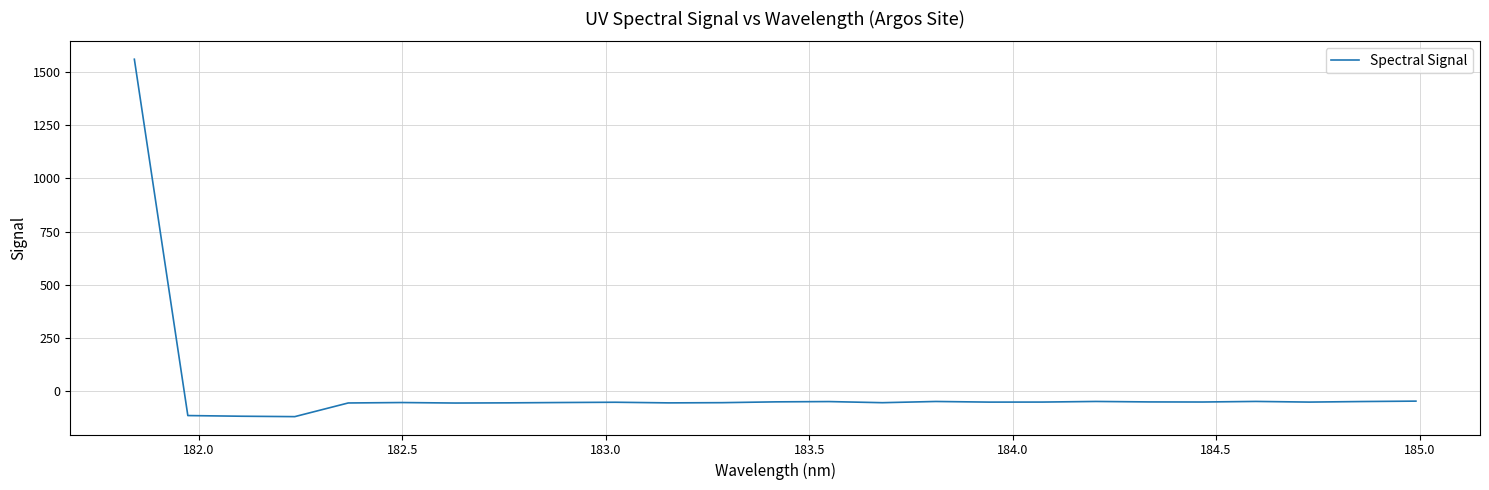

What is the maximum value shown in the chart?

1560.8